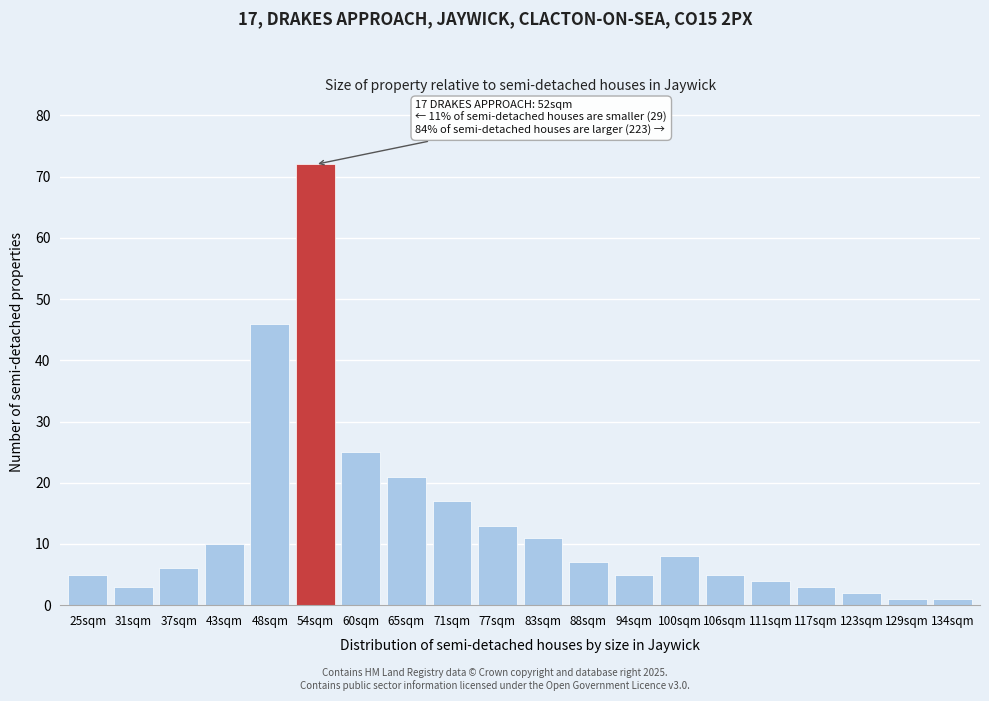

Reading left to right, list all the values displayed in this chart.

25sqm=5	31sqm=3	37sqm=6	43sqm=10	48sqm=46	54sqm=72	60sqm=25	65sqm=21	71sqm=17	77sqm=13	83sqm=11	88sqm=7	94sqm=5	100sqm=8	106sqm=5	111sqm=4	117sqm=3	123sqm=2	129sqm=1	134sqm=1